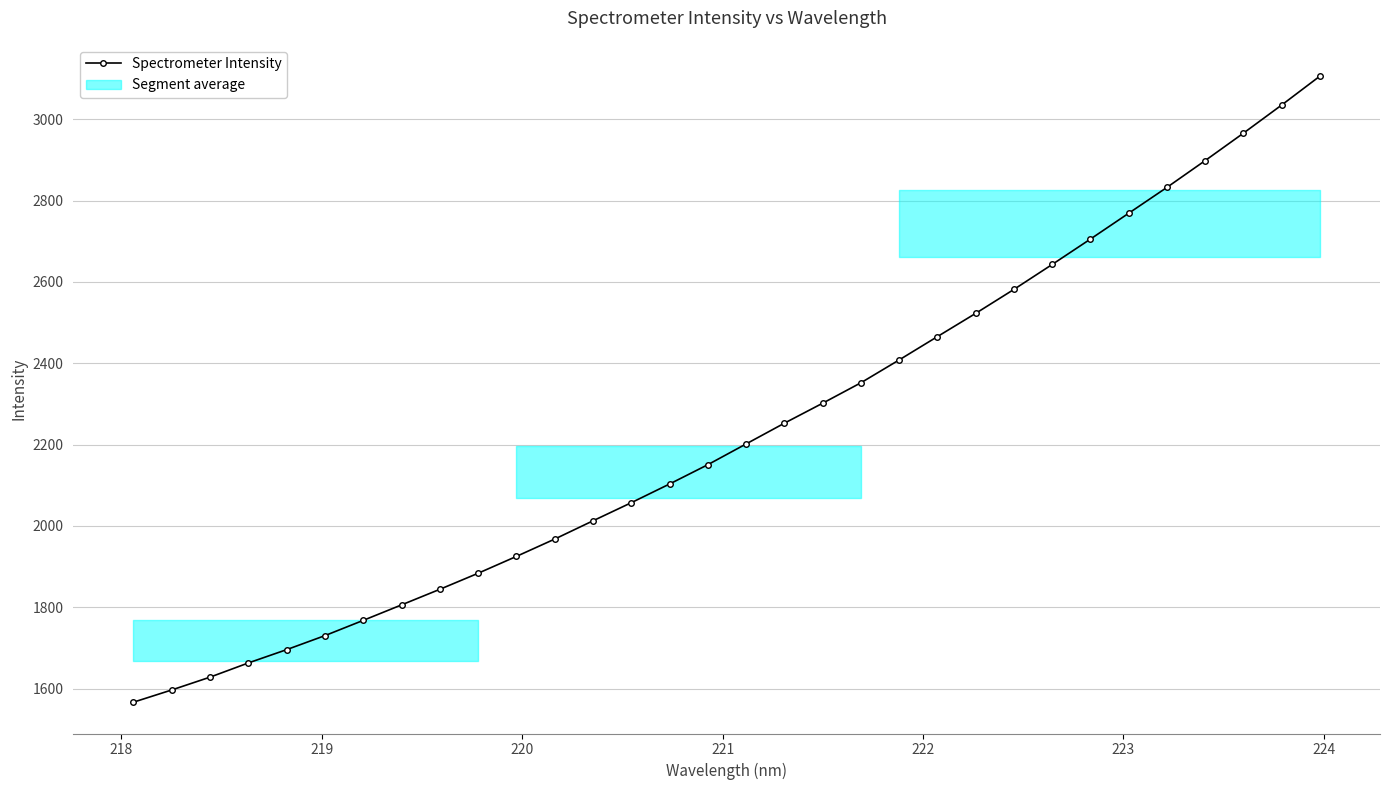

What is the value of the Spectrometer Intensity point at the 9th from the left?

1844.3